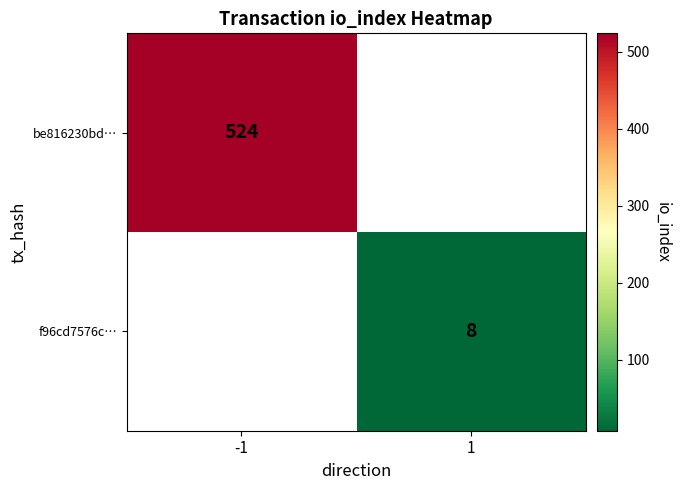

The f96cd7576c… series shows 5 at 1. True or false?

False